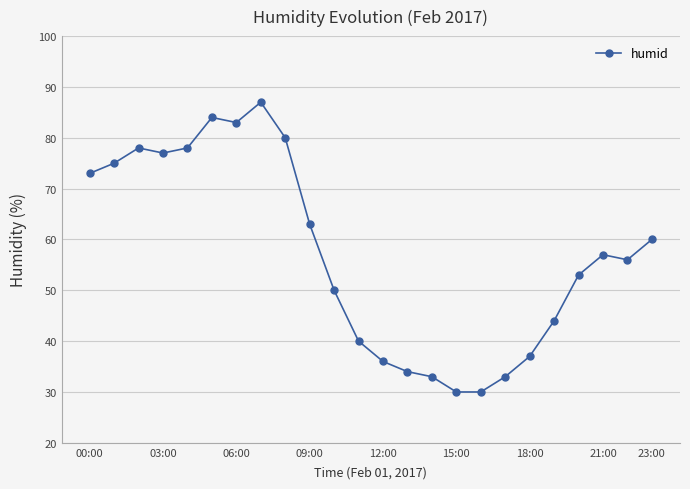

Reading left to right, what are all the values shown in this chart?

73	75	78	77	78	84	83	87	80	63	50	40	36	34	33	30	30	33	37	44	53	57	56	60